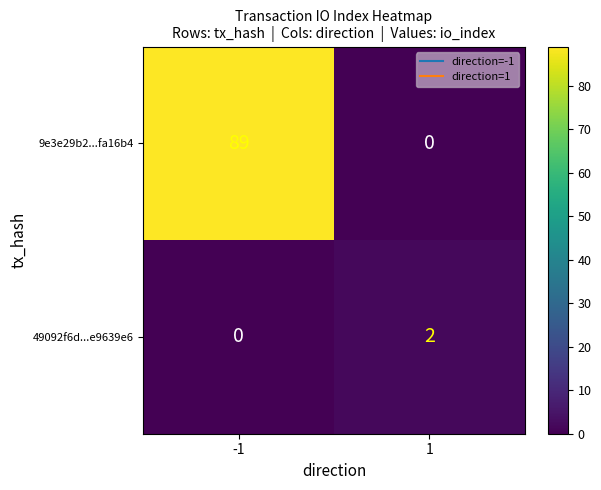

What is the highest value of the 9e3e29b2...fa16b4 series?

89